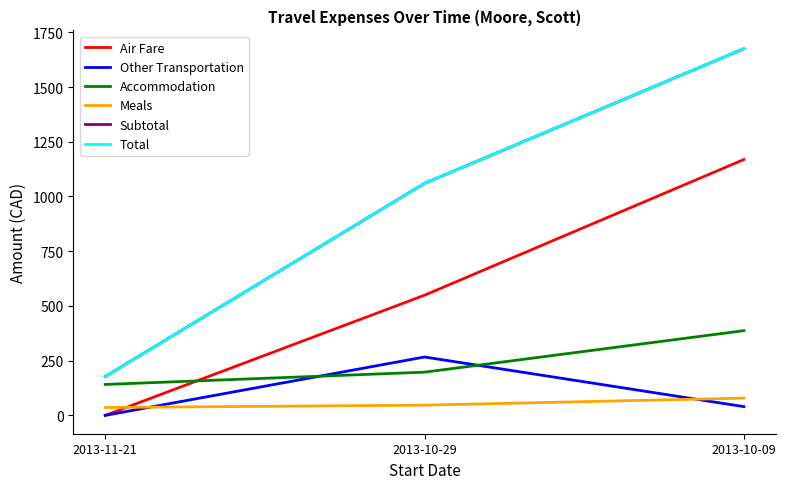

Which category has the lowest value in the Air Fare series?

2013-11-21